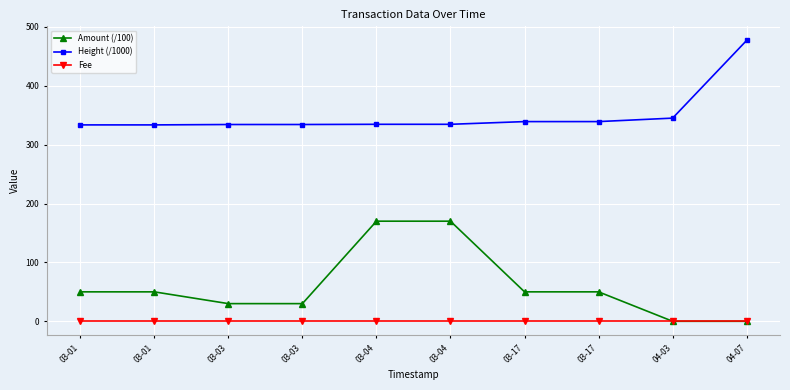

Does the chart have visible grid lines?

Yes